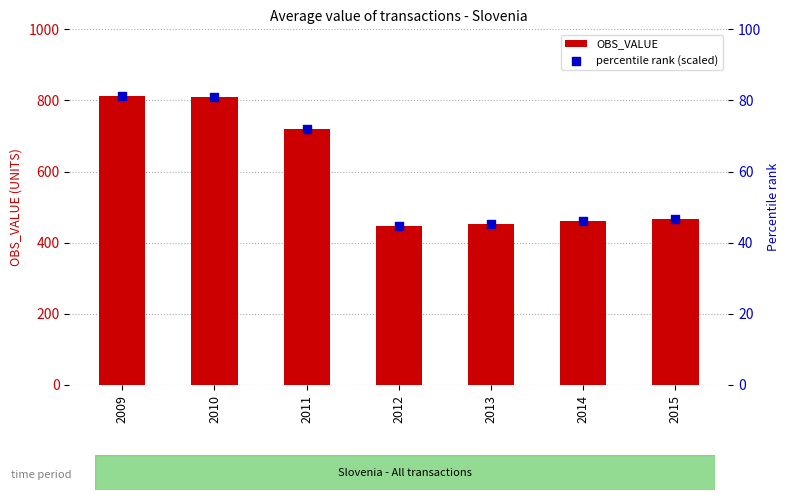

Is the value of OBS_VALUE at 2010 greater than the value of percentile rank (scaled) at 2014?

Yes